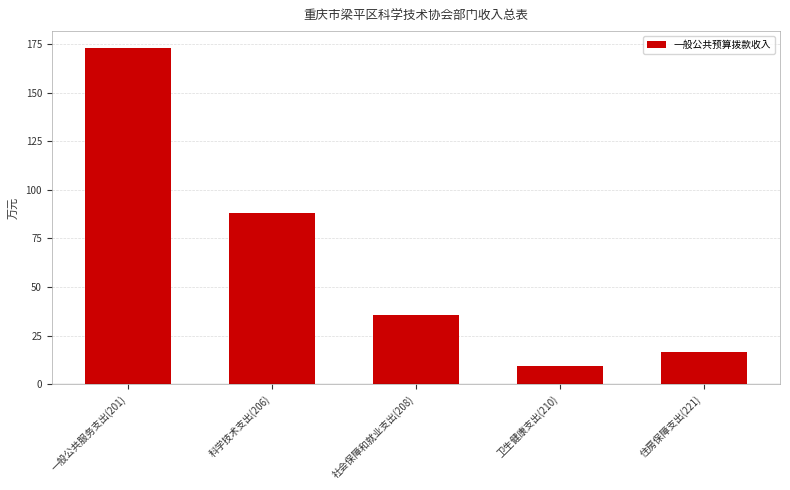

Reading right to left, extract all data points from this chart.

16.8	9.4	35.7	88.0	172.9